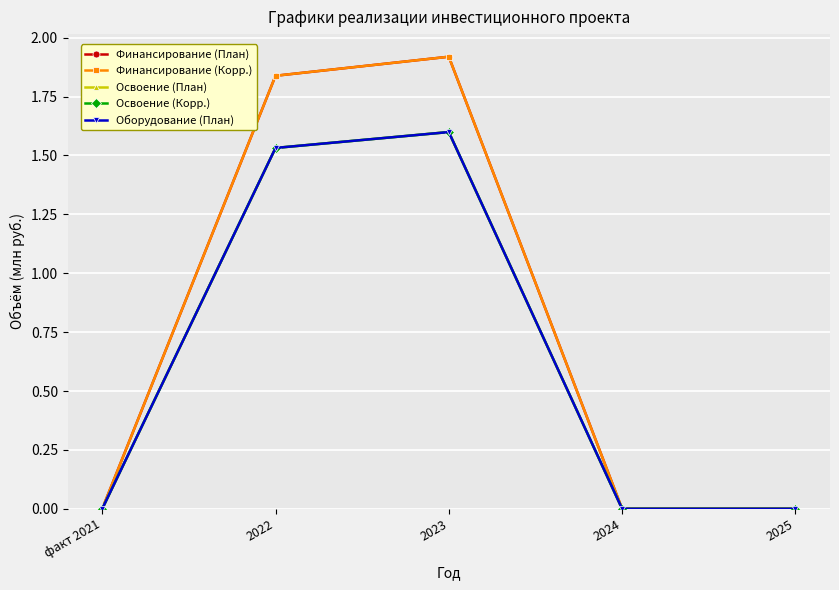

Reading left to right, extract all data points from this chart.

Финансирование (План): факт 2021=0.0	2022=1.8	2023=1.9	2024=0.0	2025=0.0
Финансирование (Корр.): факт 2021=0.0	2022=1.8	2023=1.9	2024=0.0	2025=0.0
Освоение (План): факт 2021=0.0	2022=1.5	2023=1.6	2024=0.0	2025=0.0
Освоение (Корр.): факт 2021=0.0	2022=1.5	2023=1.6	2024=0.0	2025=0.0
Оборудование (План): факт 2021=0.0	2022=1.5	2023=1.6	2024=0.0	2025=0.0